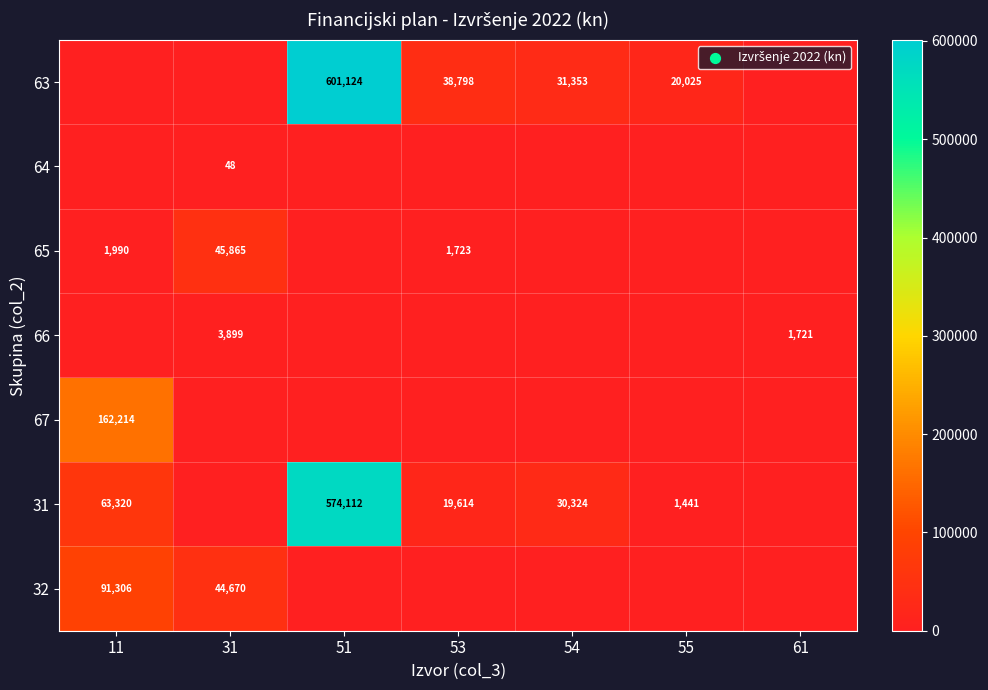

The value of 66 at 11 is 0.0. True or false?

True